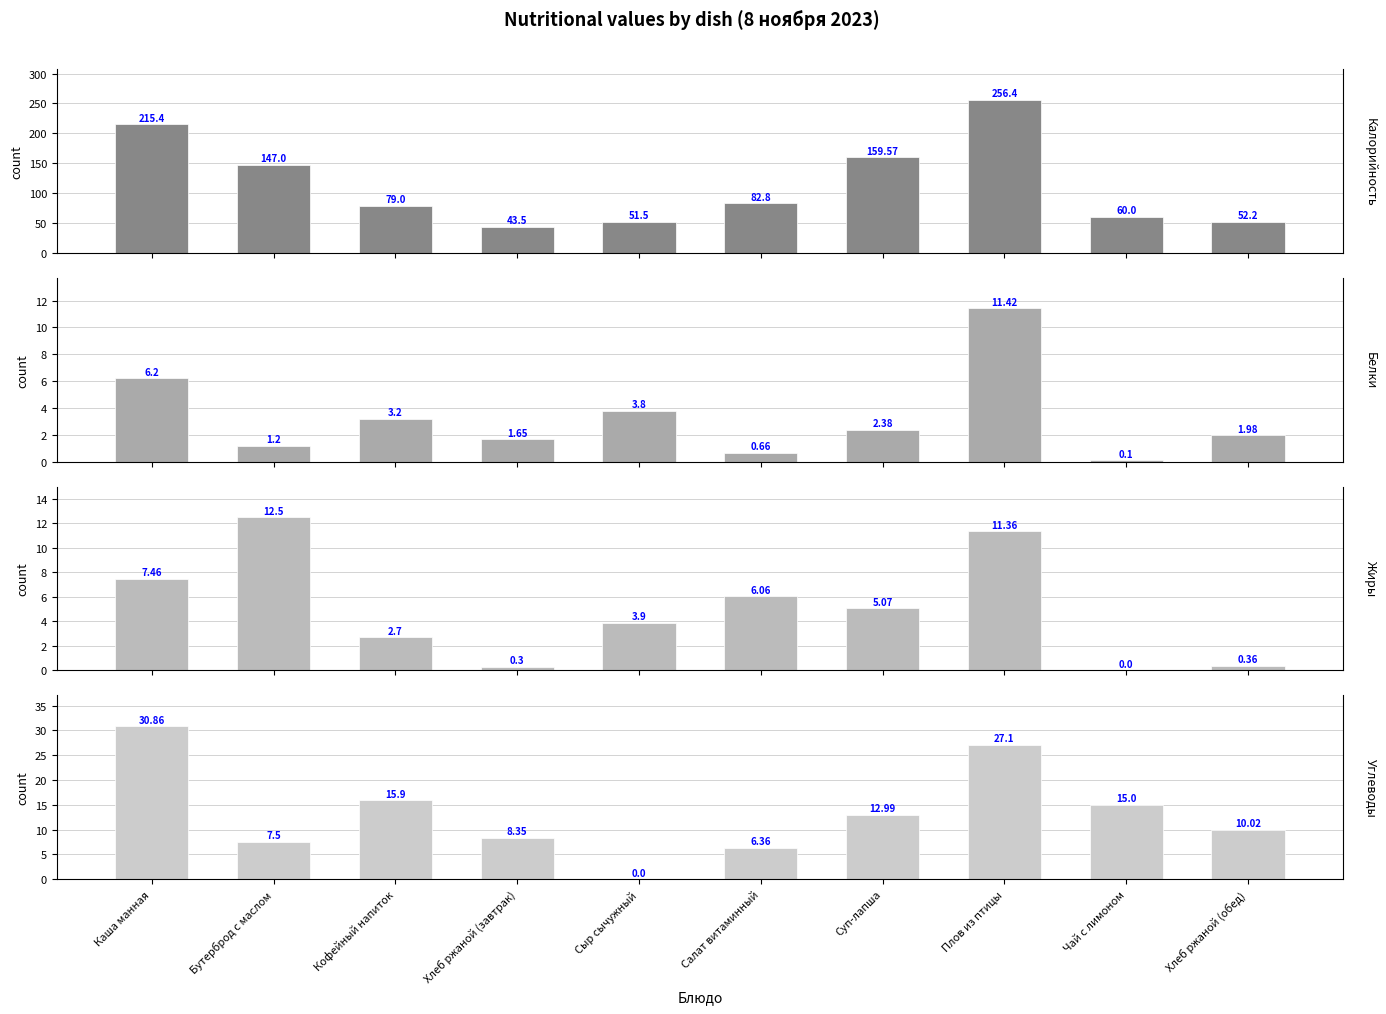

At how many categories does at least one series exceed 254?

1